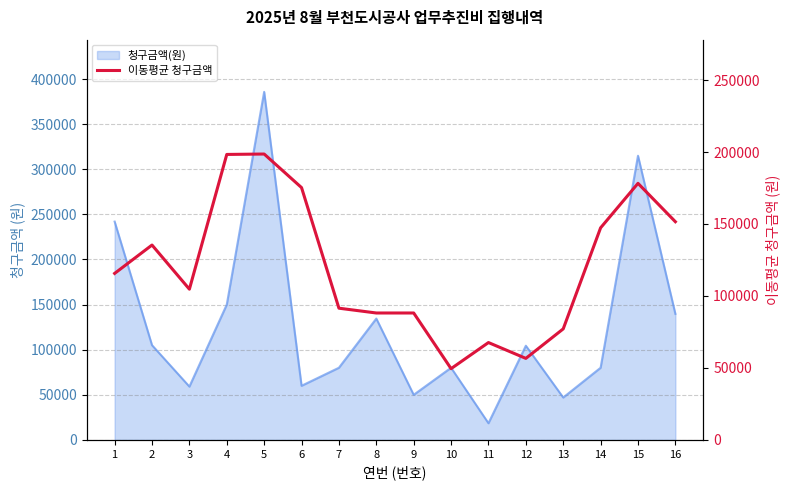

What is the average value?

120236.7